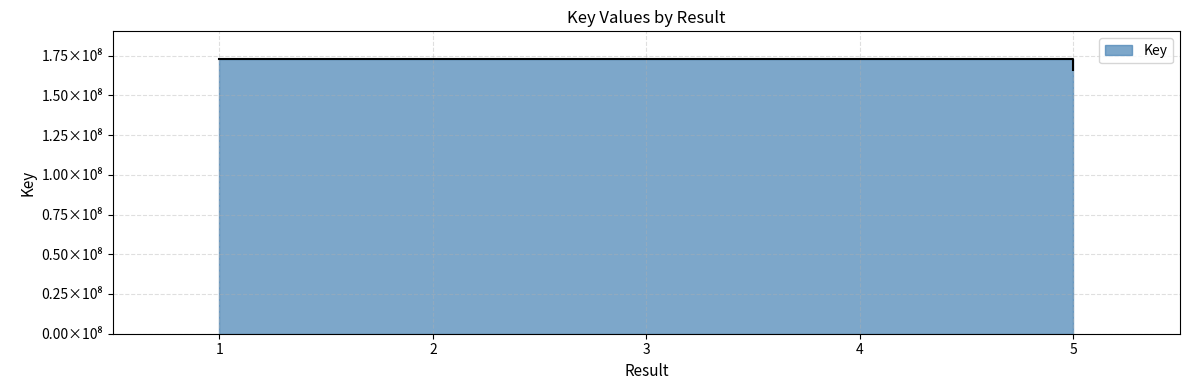

List the labels in order of value, largest first.

4, 3, 2, 1, 5